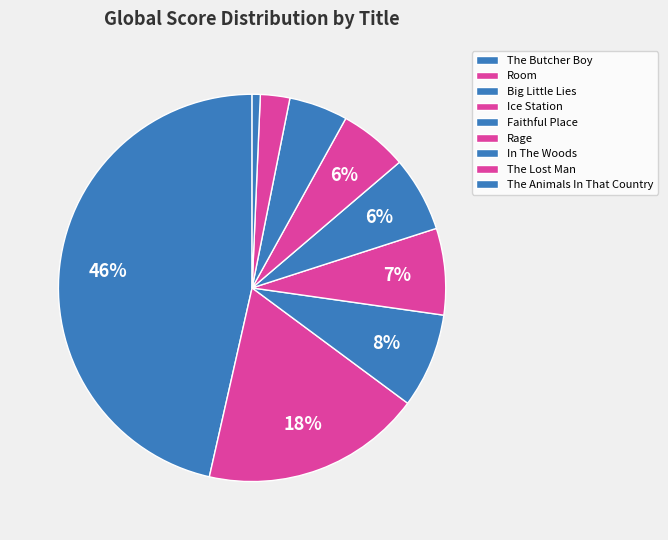

Which category has the biggest portion of the pie?

The Butcher Boy